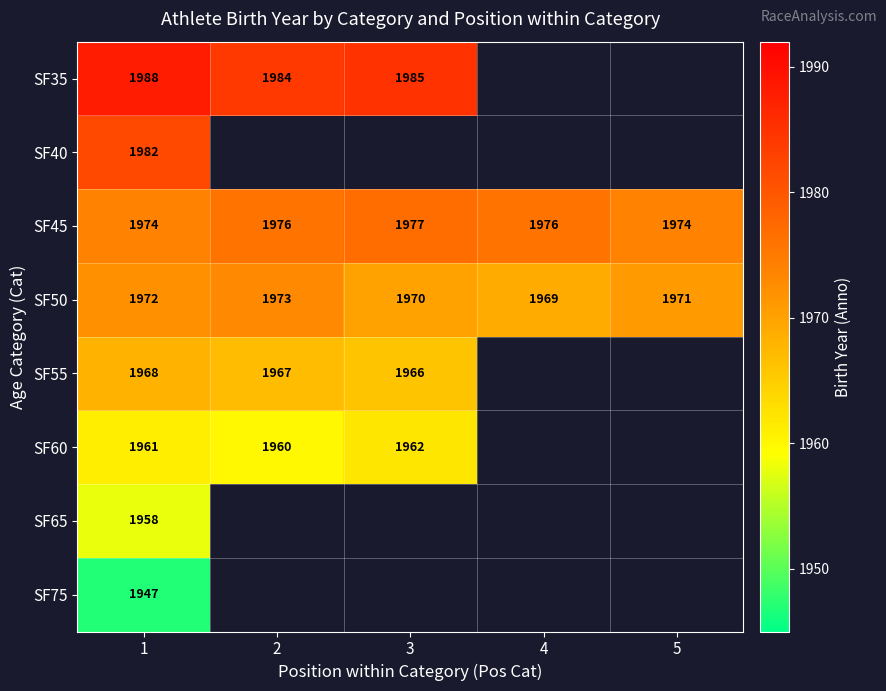

True or false: SF60 has a value of 1961 at 1.

True